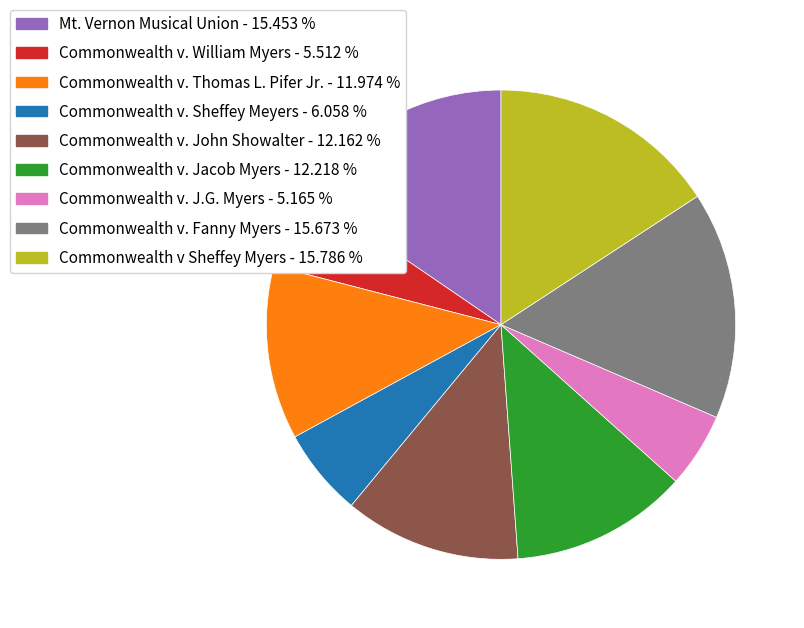

Approximately how many times larger is the value at Commonwealth v. William Myers - 5.512 % compared to Commonwealth v. Jacob Myers - 12.218 %?

0.5